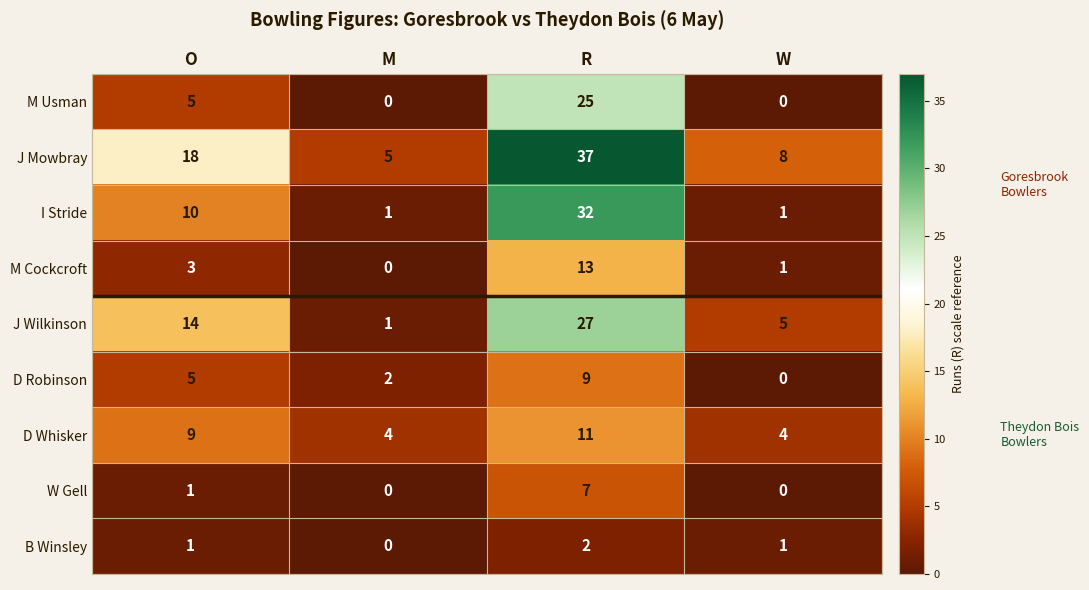

The value of J Wilkinson at R is 27. True or false?

True